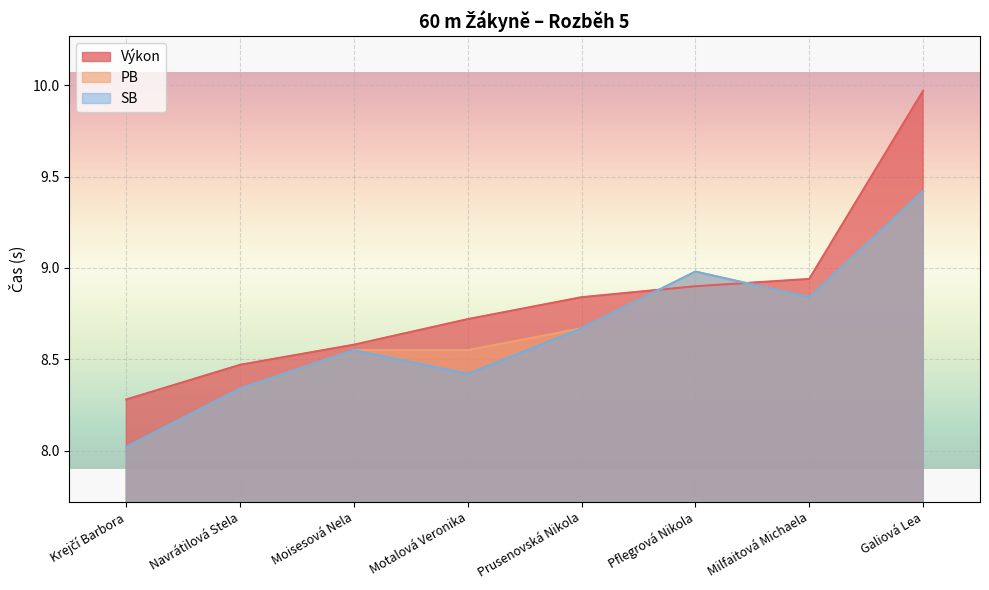

At how many categories does at least one series exceed 8?

8